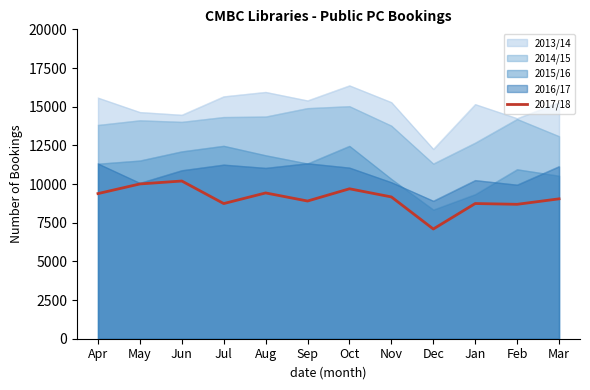

Is it true that the value at Feb is 8689?

True